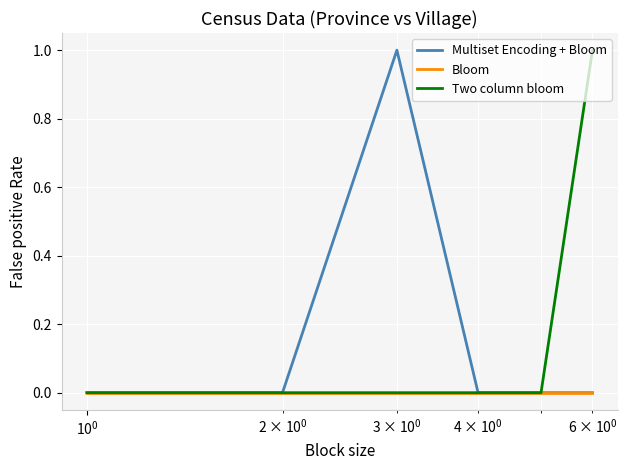

How many lines are shown in the chart?

3